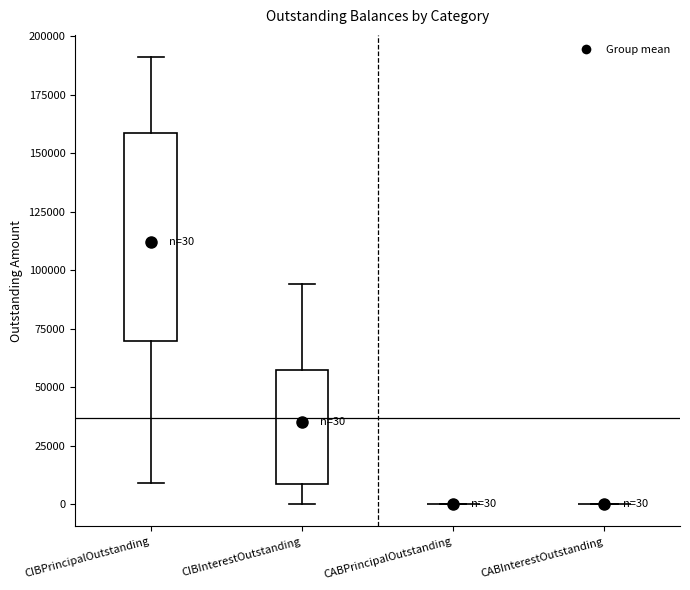

Comparing the boxes themselves (not the whiskers), which one is the tallest?

CIBPrincipalOutstanding